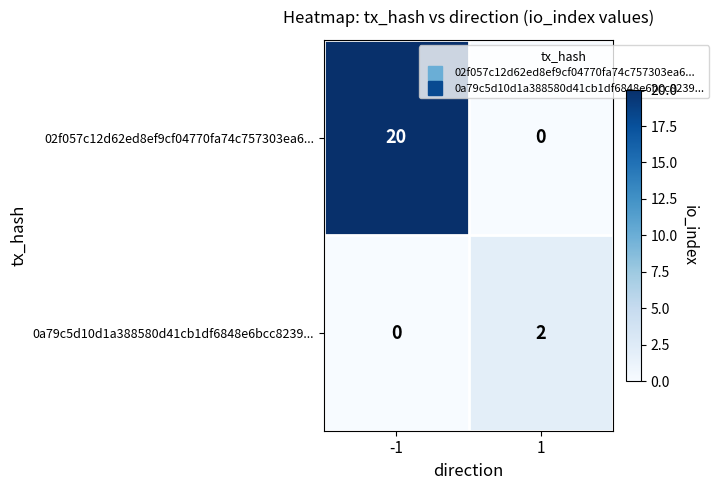

Reading right to left, extract all data points from this chart.

02f057c12d62ed8ef9cf04770fa74c757303ea6...: 1=0	-1=20
0a79c5d10d1a388580d41cb1df6848e6bcc8239...: 1=2	-1=0